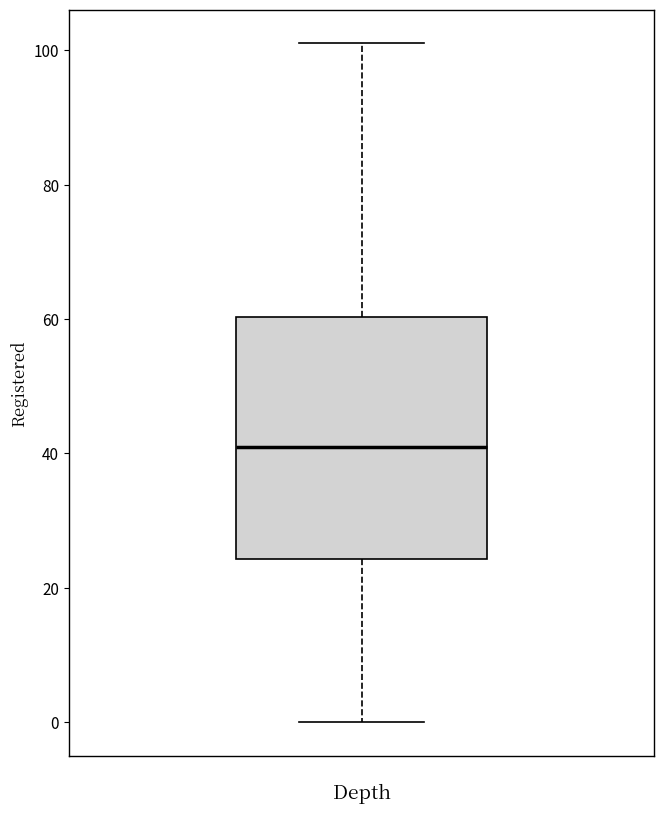

Transcribe this box plot: give where the median line is, the range the box spans, and where the two whiskers end, as read against the y-axis. The values are not printed on the chart, so give them approximately, as read against the axis.

median 42, box 24 to 60, whiskers 0 to 102